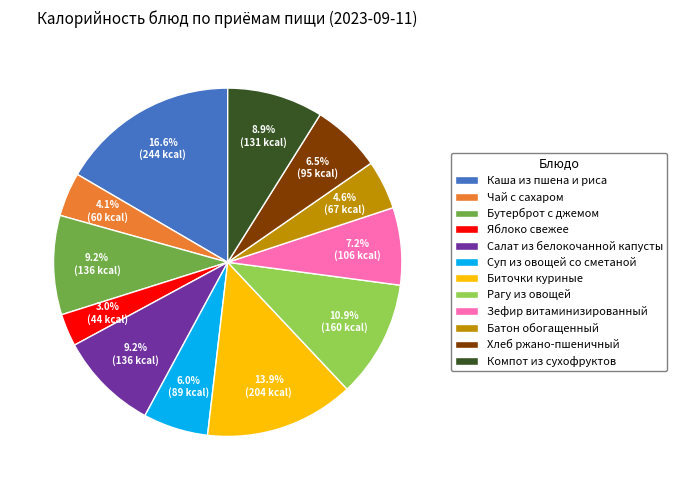

Does Рагу из овощей represent more than half of the total?

No